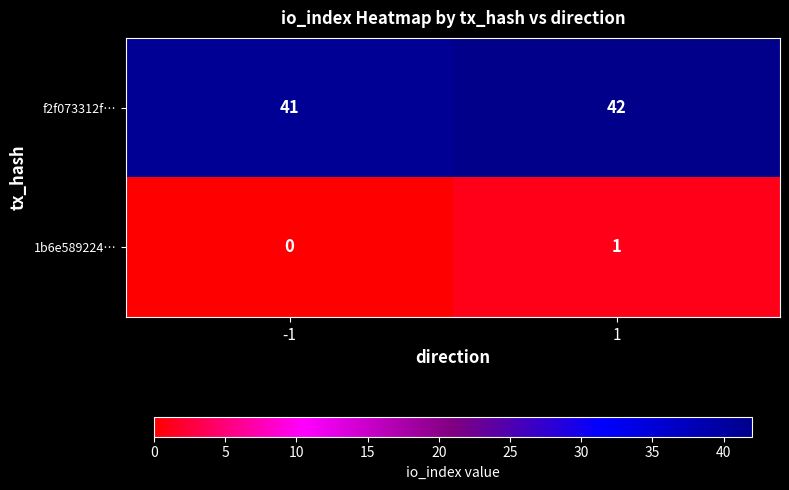

The f2f073312f… series shows 42 at 1. True or false?

True